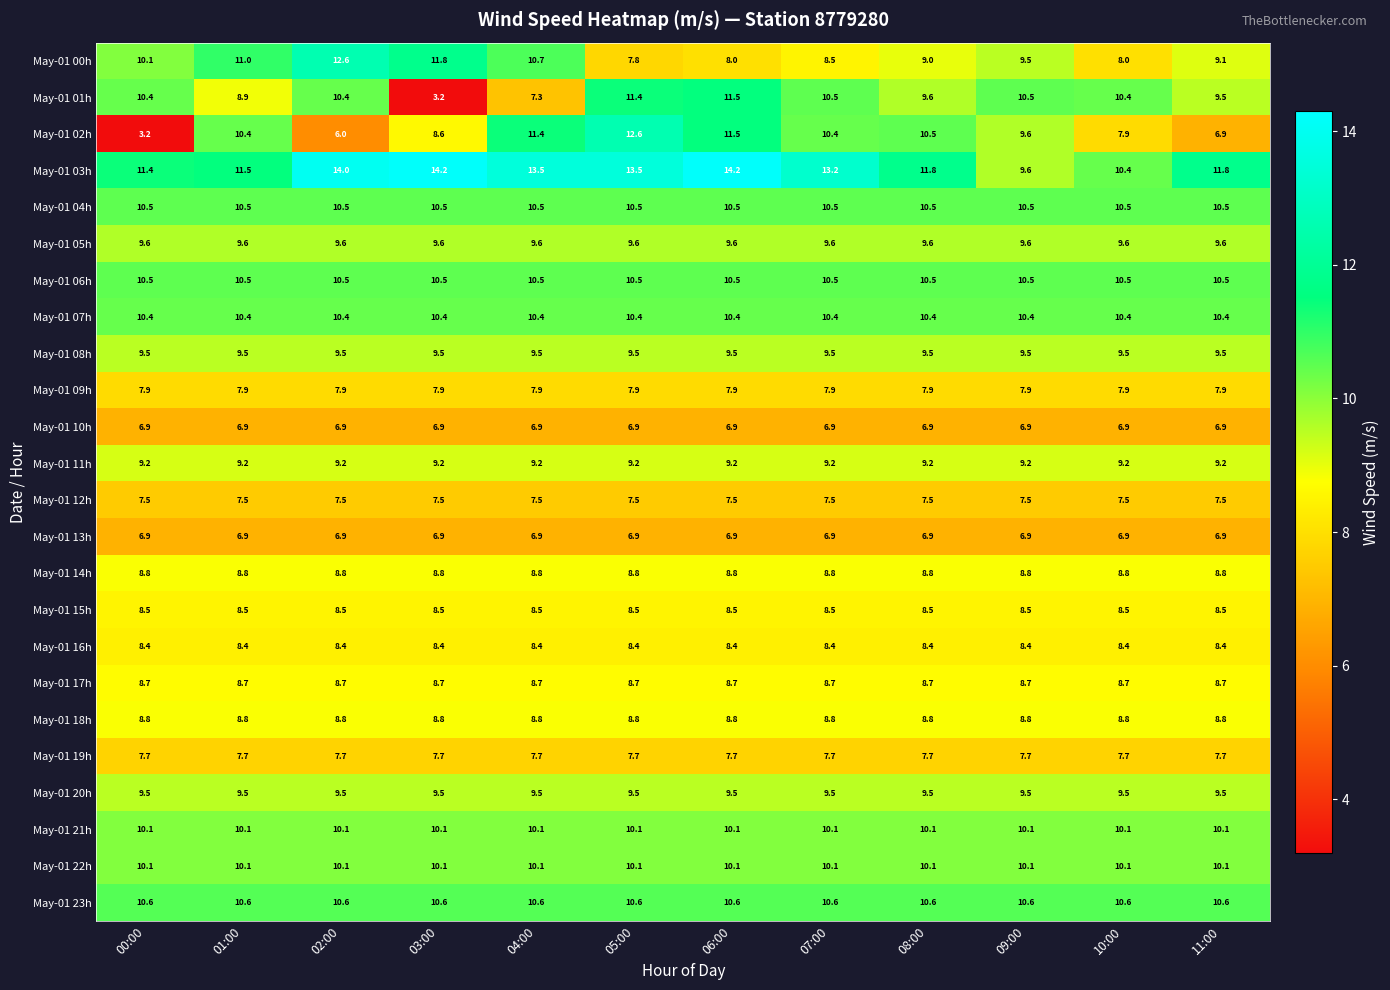

Is it true that May-01 10h equals 6.9 at 08:00?

True